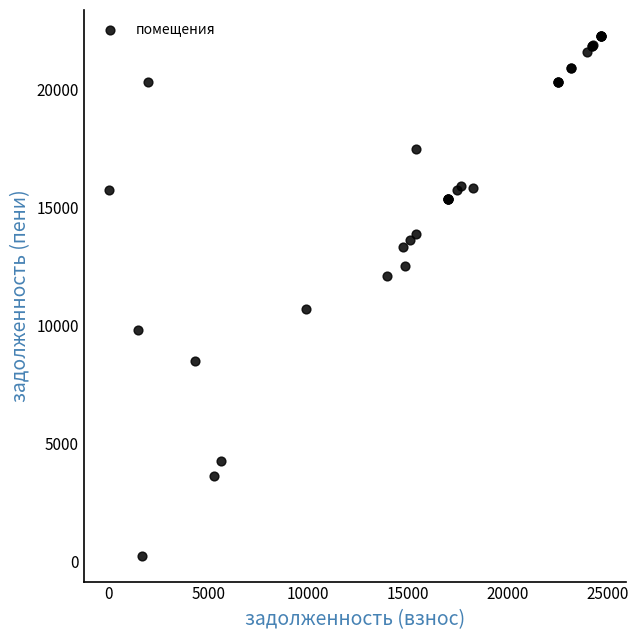

What Y value in the scatter plot is closest to 11242?

10669.9